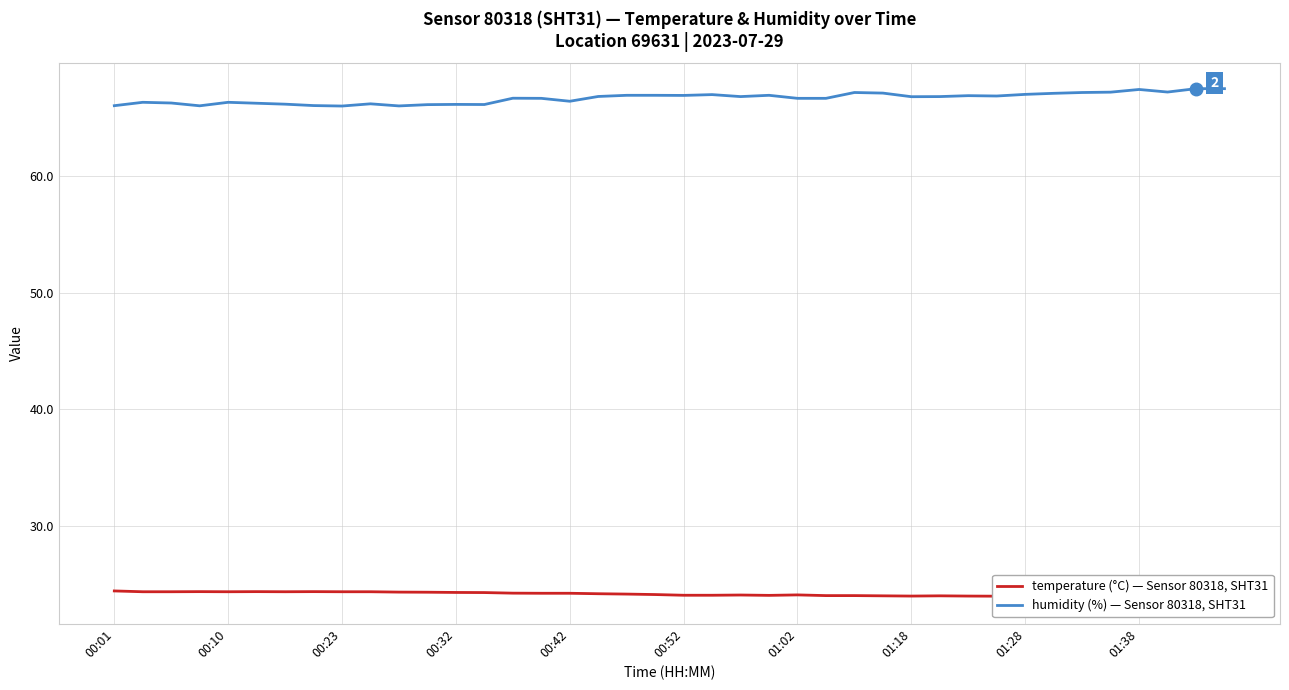

What is the smallest value displayed?

23.8